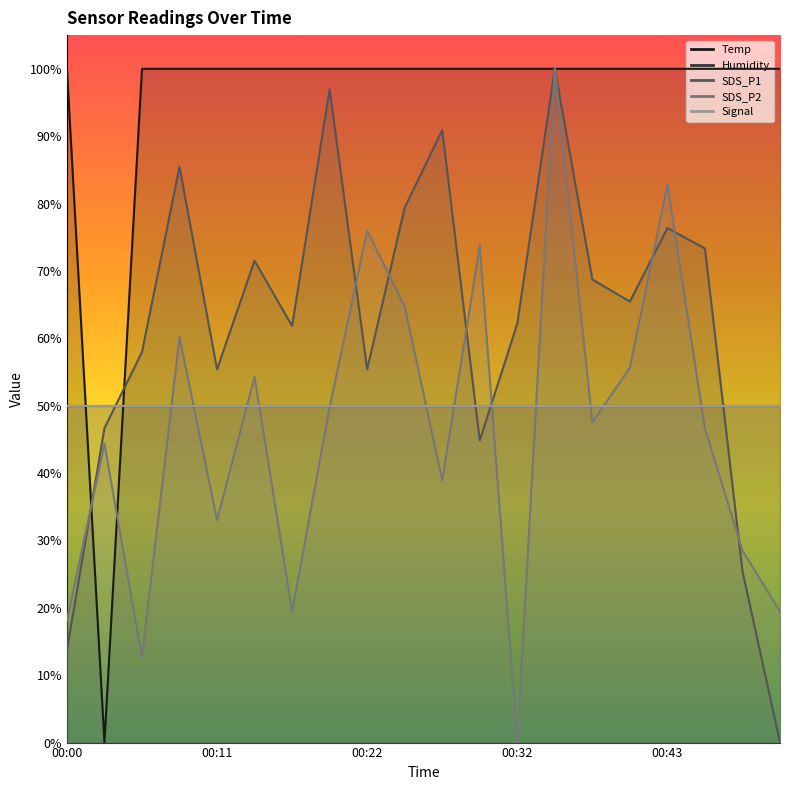

What is the difference between the maximum and second lowest values in the SDS_P2 series?

87.3